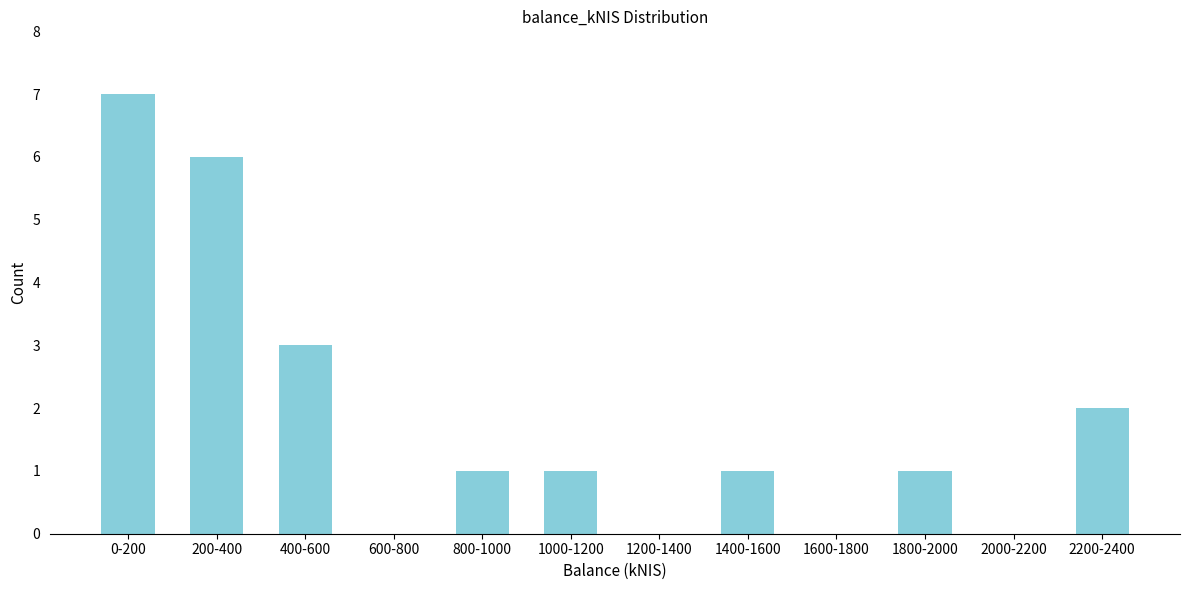

Reading left to right, extract all data points from this chart.

0-200=7	200-400=6	400-600=3	600-800=0	800-1000=1	1000-1200=1	1200-1400=0	1400-1600=1	1600-1800=0	1800-2000=1	2000-2200=0	2200-2400=2